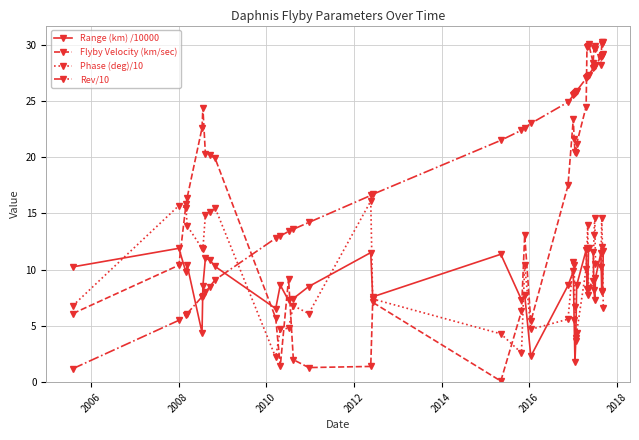

Which series has the largest total across all categories?

Rev/10